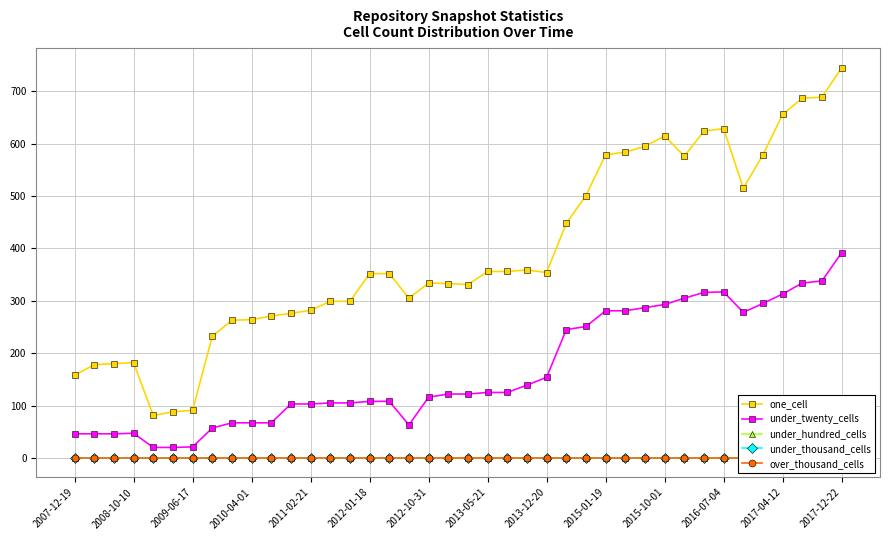

True or false: under_twenty_cells and one_cell cross at least once.

False